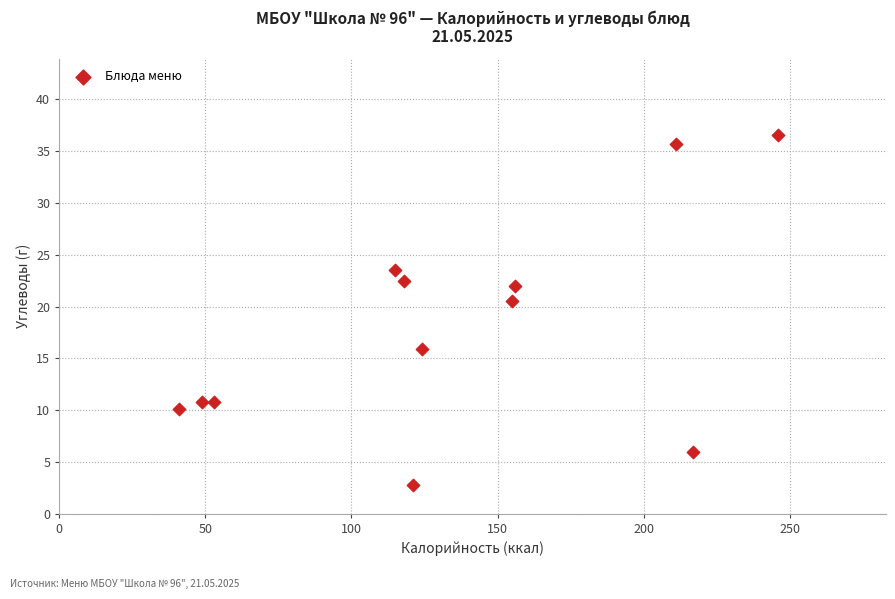

What is the range of X values (max minus min)?

205.0